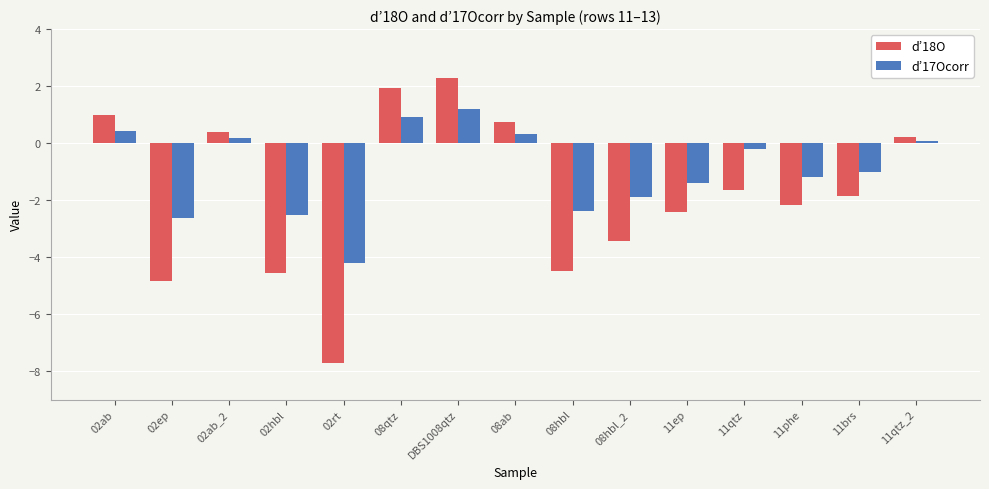

What is the sum of the d’17Ocorr values at 02ab and 02ep?

-2.2